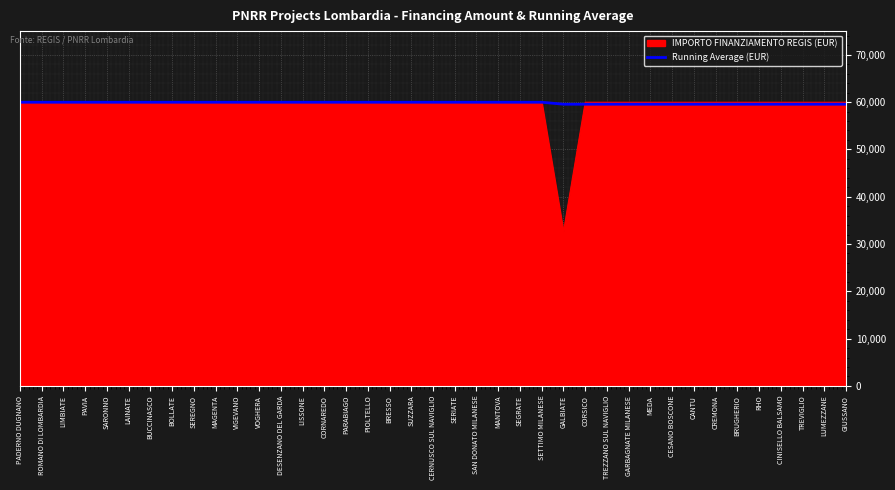

What is the minimum value for Running Average (EUR)?

59547.2